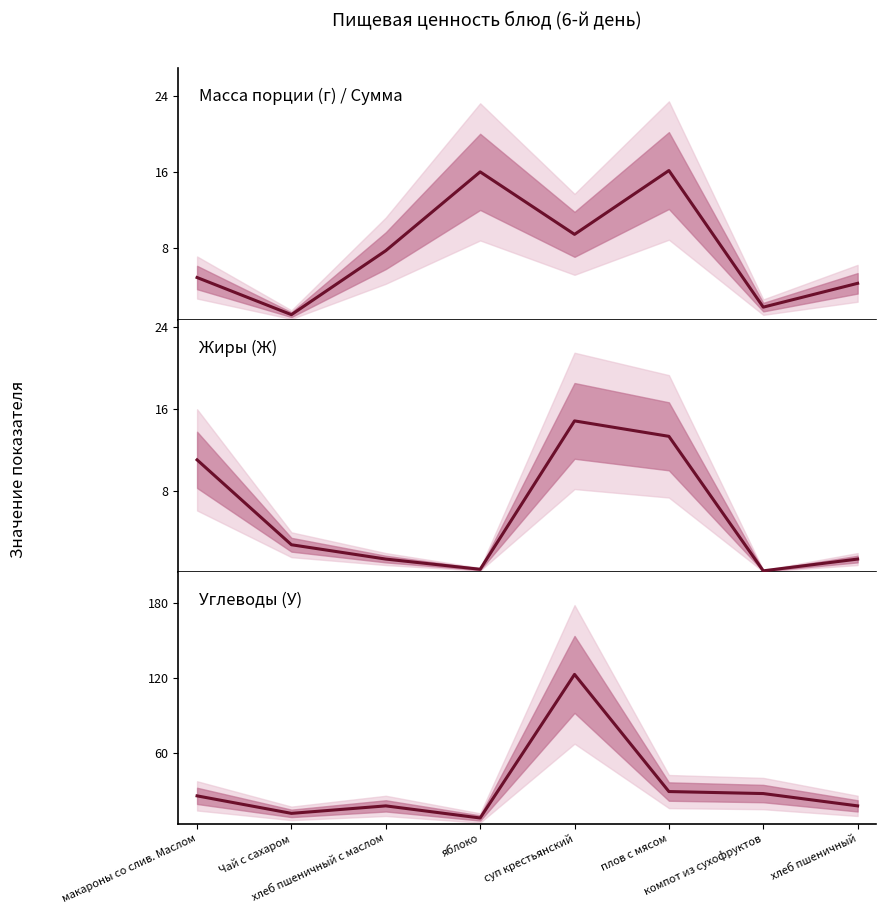

Between Чай с сахаром and суп крестьянский, which series saw the biggest shift?

Углеводы (У)